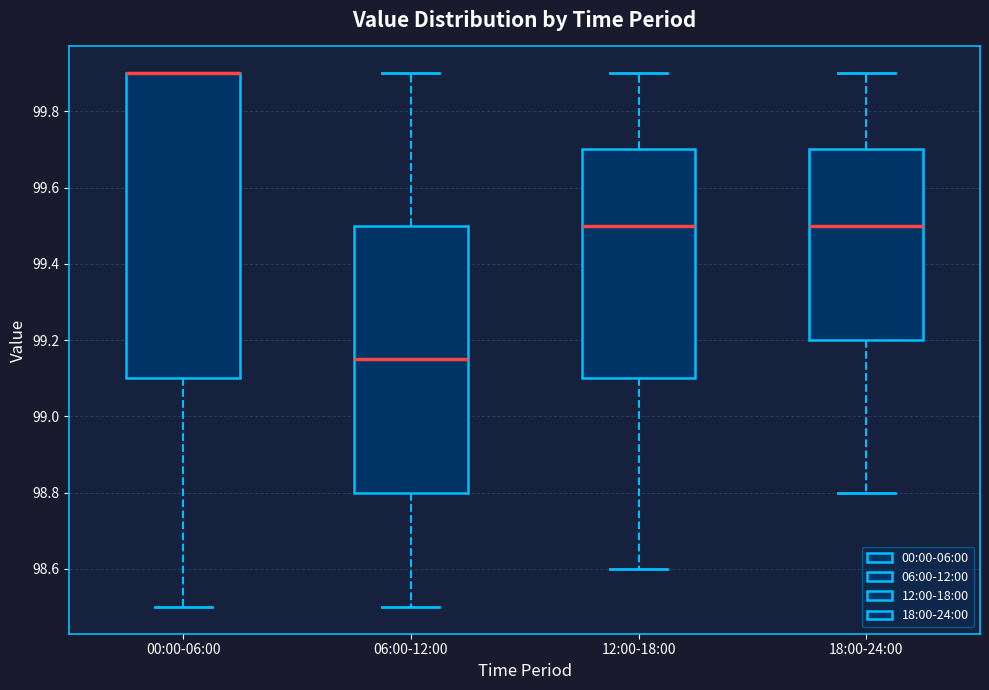

Reading left to right, transcribe this box plot: for each box, give where its median line is, the range the box spans, and where its two whiskers end, as read against the y-axis. The values are not printed on the chart, so give them approximately, as read against the axis.

00:00-06:00: median 99.90 (drawn on the box's upper edge), box 99.10 to 99.90, whiskers 98.50 to 99.90
06:00-12:00: median 99.16, box 98.80 to 99.50, whiskers 98.50 to 99.90
12:00-18:00: median 99.50, box 99.10 to 99.70, whiskers 98.60 to 99.90
18:00-24:00: median 99.50, box 99.20 to 99.70, whiskers 98.80 to 99.90